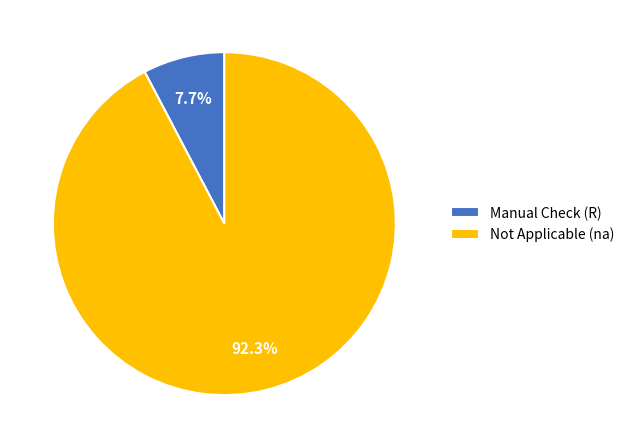

Which slice is the largest?

Not Applicable (na)